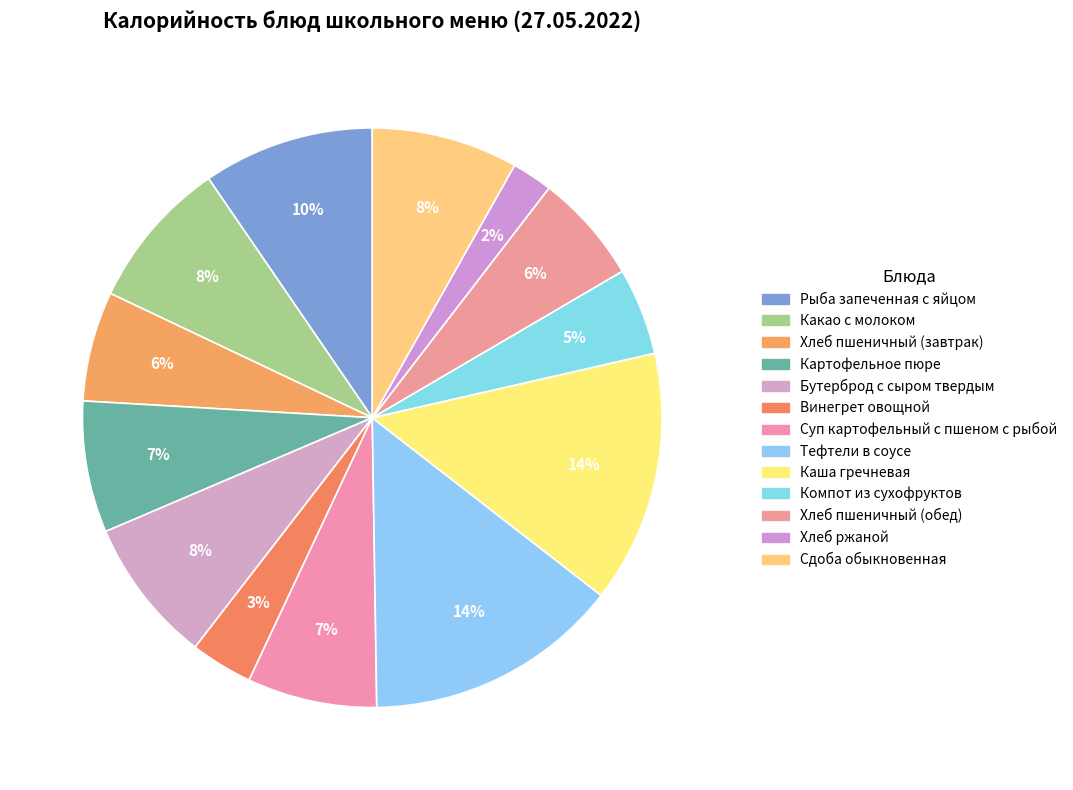

Which slice is the largest?

Тефтели в соусе